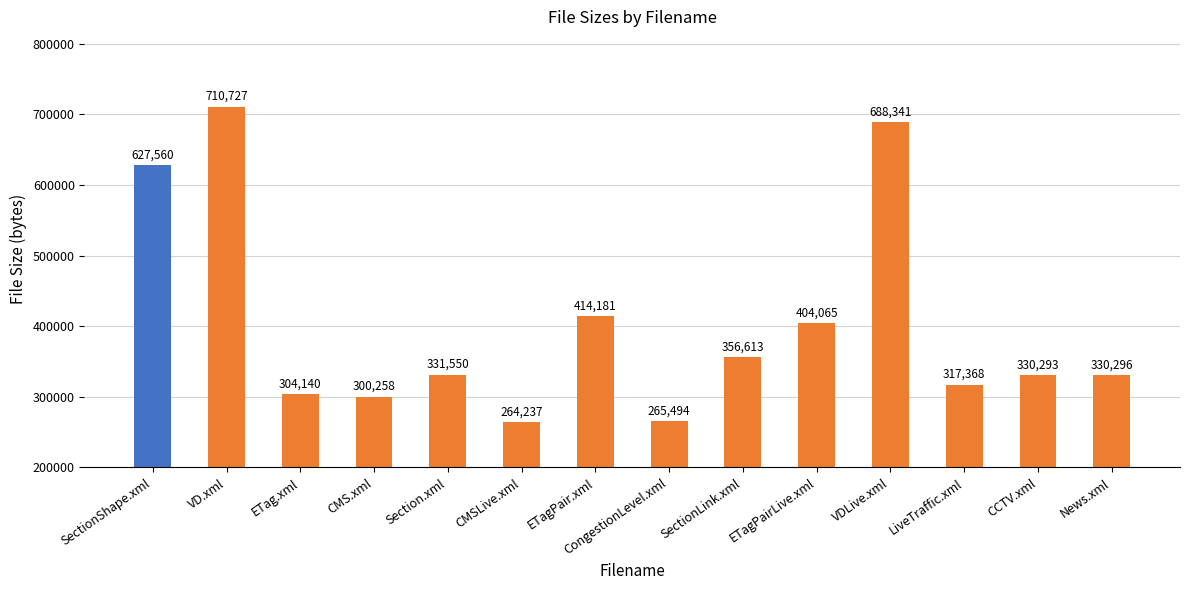

The chart shows a value of 330293 at CCTV.xml. True or false?

True